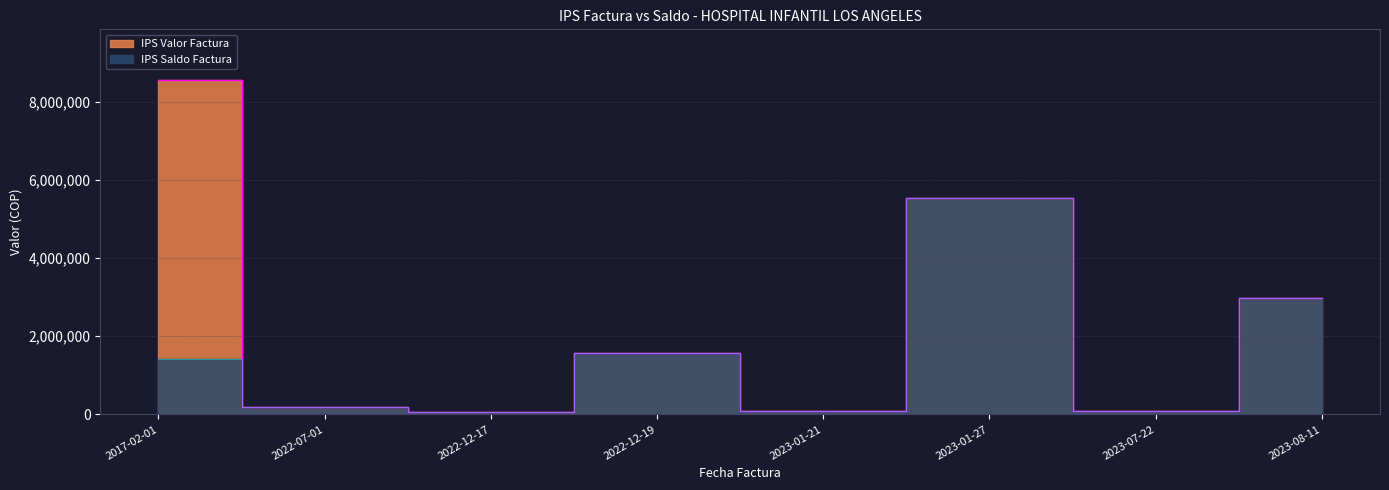

What is the label of the 3rd point from the right?

2023-01-27